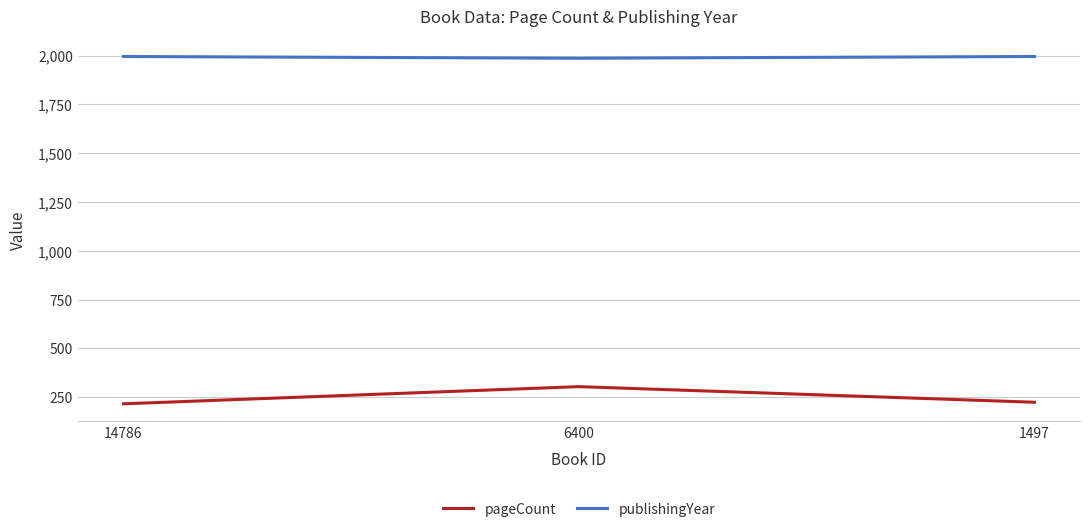

What is the approximate value of pageCount at 1497, to the nearest 10?

220